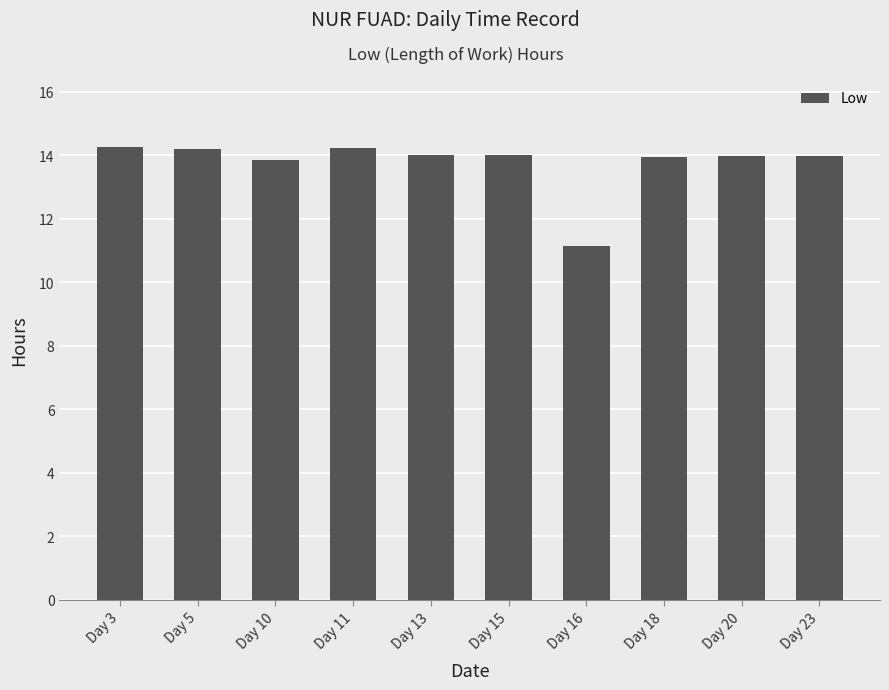

What is the sum of the values at Day 5 and Day 10?

28.0